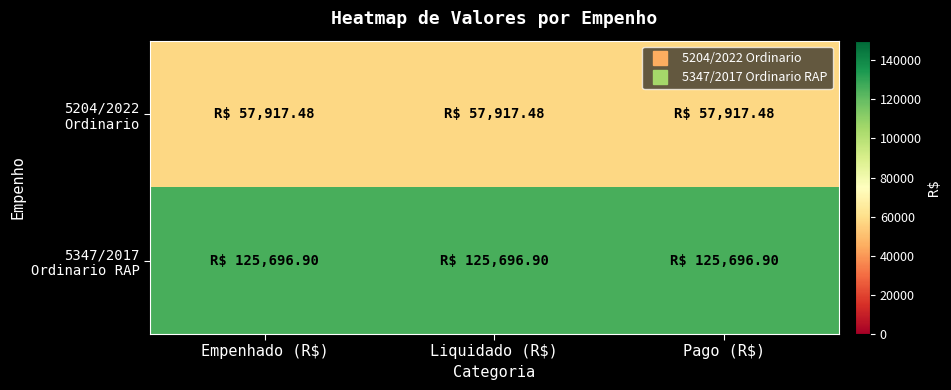

What is the difference between the highest and lowest values at Pago (R$)?

67779.4